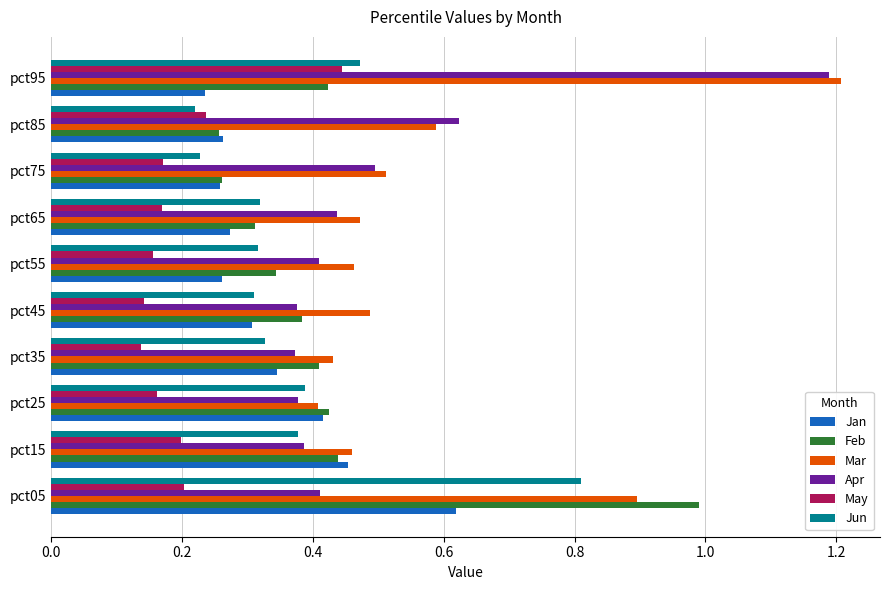

Which series has the largest total across all categories?

Mar